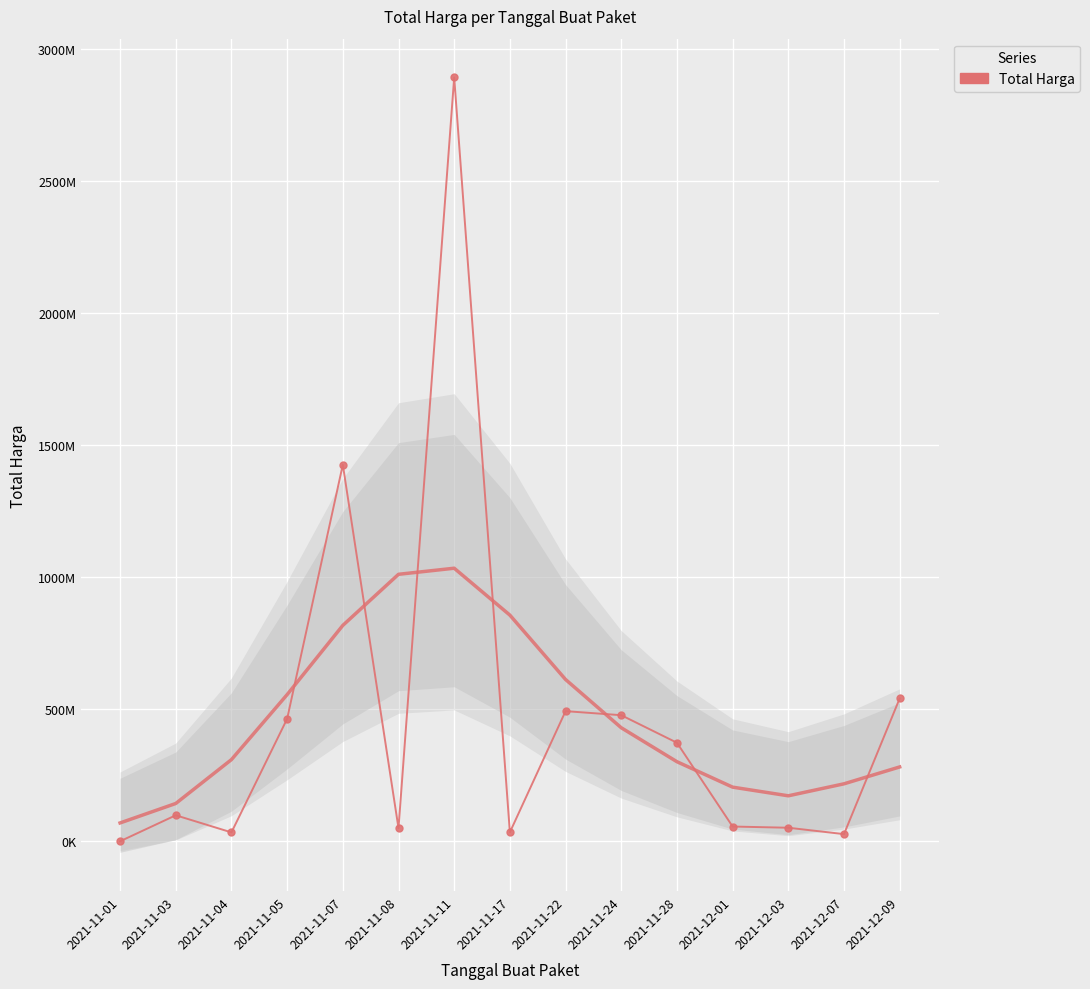

What is the label of the 8th point from the right?

2021-11-17